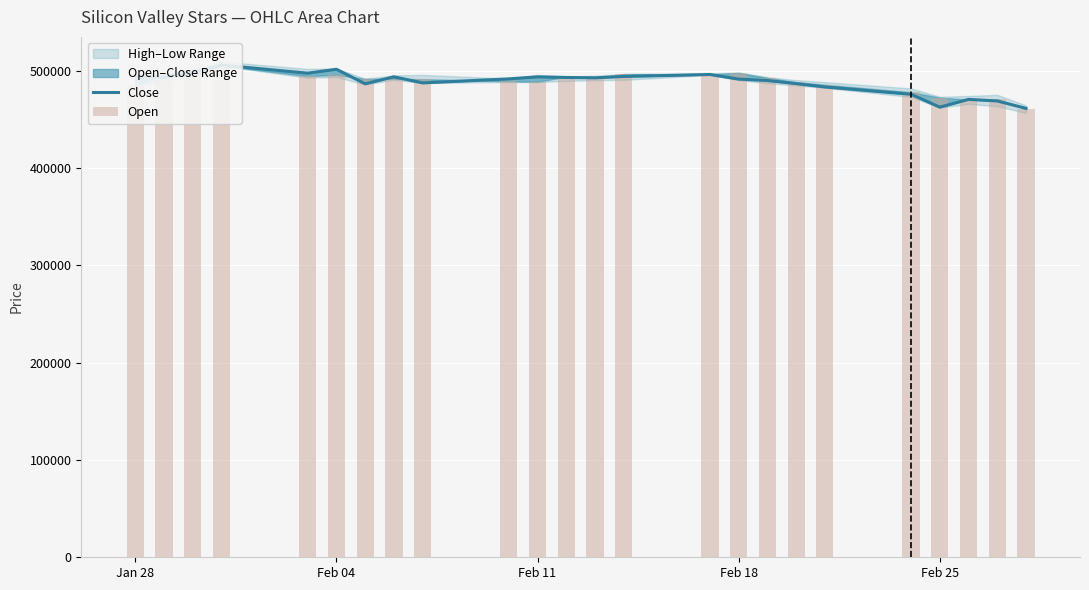

The value of Close at 8 is 259486. True or false?

False